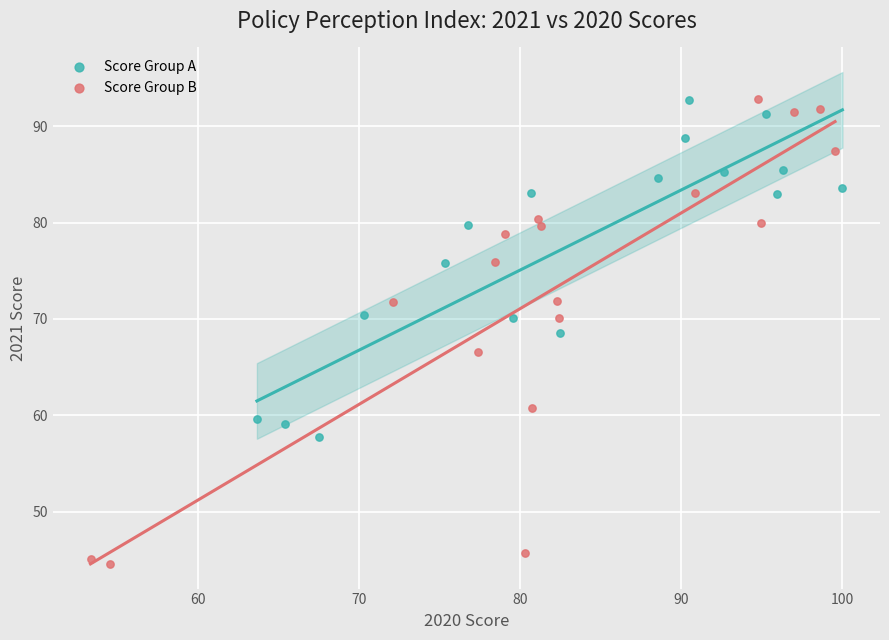

Which series reaches the minimum Y coordinate?

Score Group B